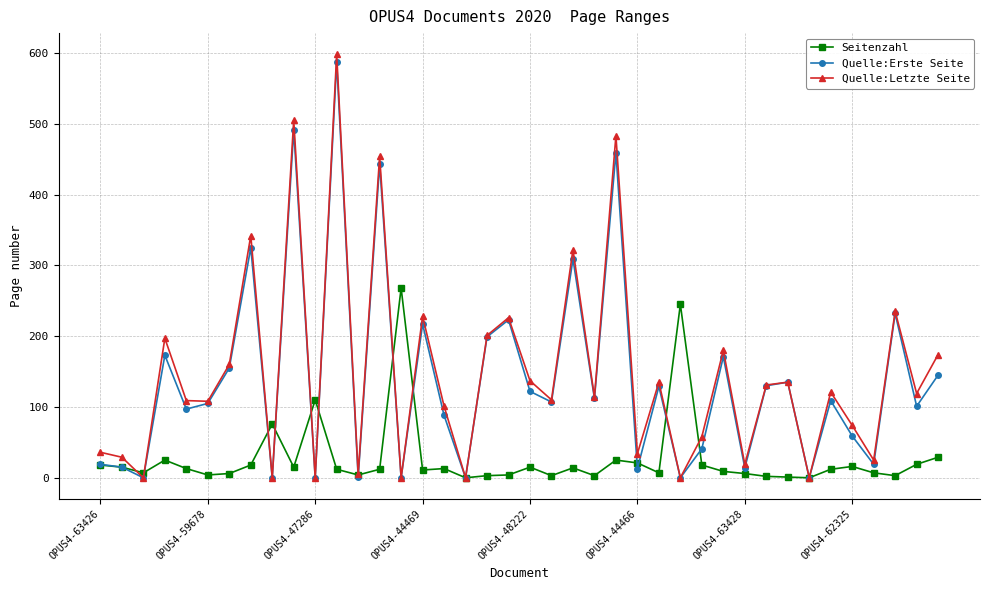

Which series has the largest range (max minus min)?

Quelle:Letzte Seite